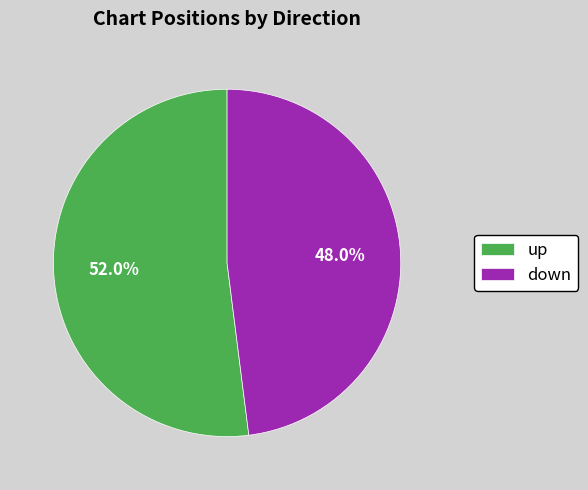

Rank the categories by value from highest to lowest.

up, down